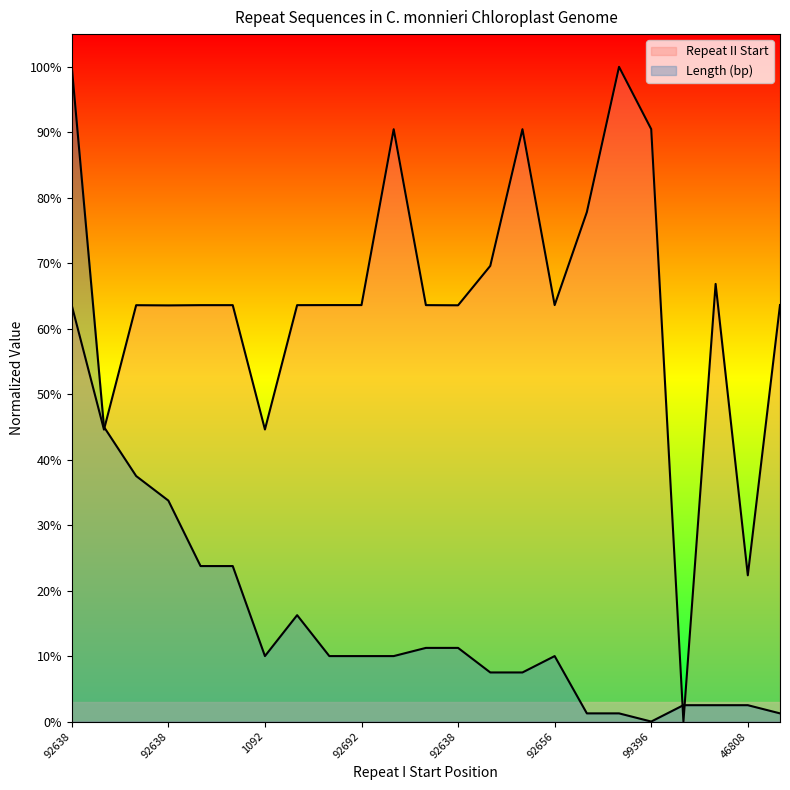

List the series in order of their overall mean, lowest first.

Length (bp), Repeat II Start